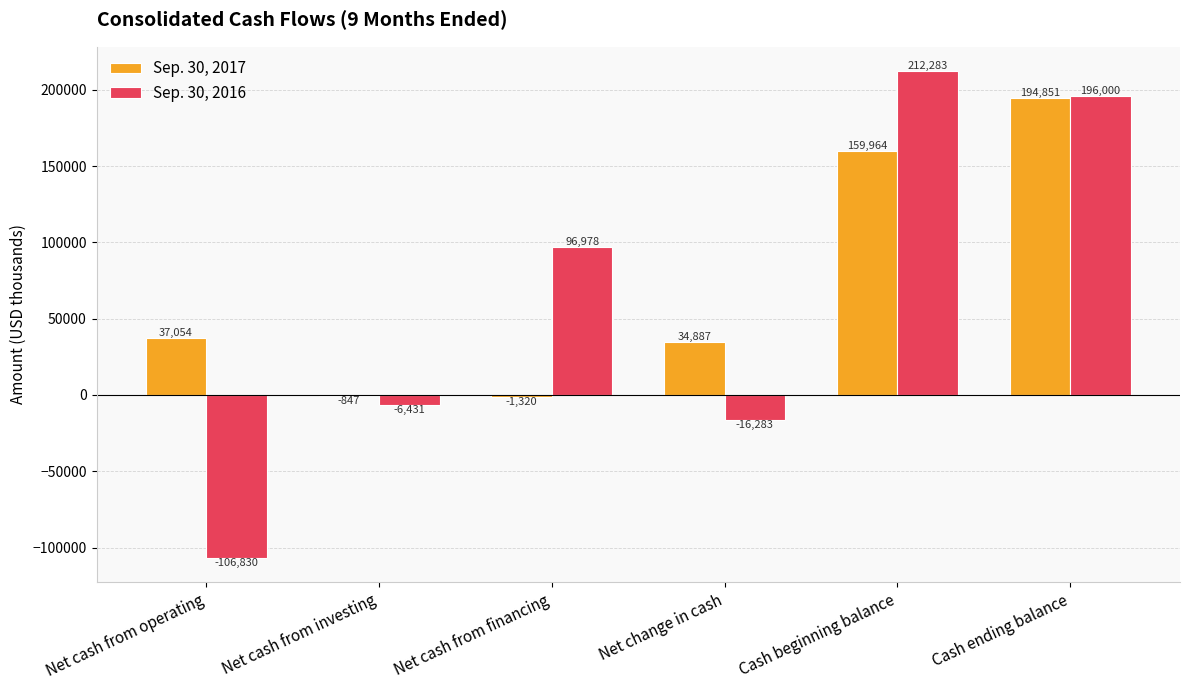

How many series are shown in this chart?

2